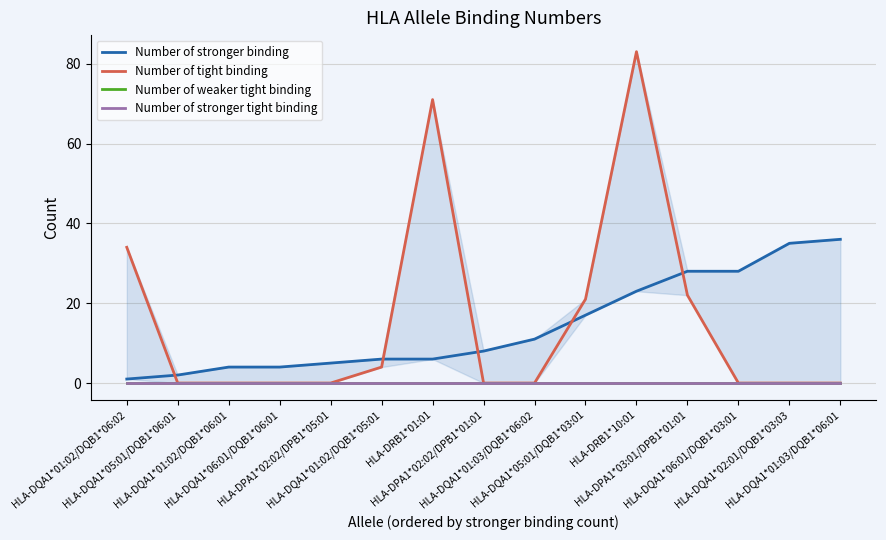

Which category has the highest value in the Number of weaker tight binding series?

HLA-DQA1*01:02/DQB1*06:02